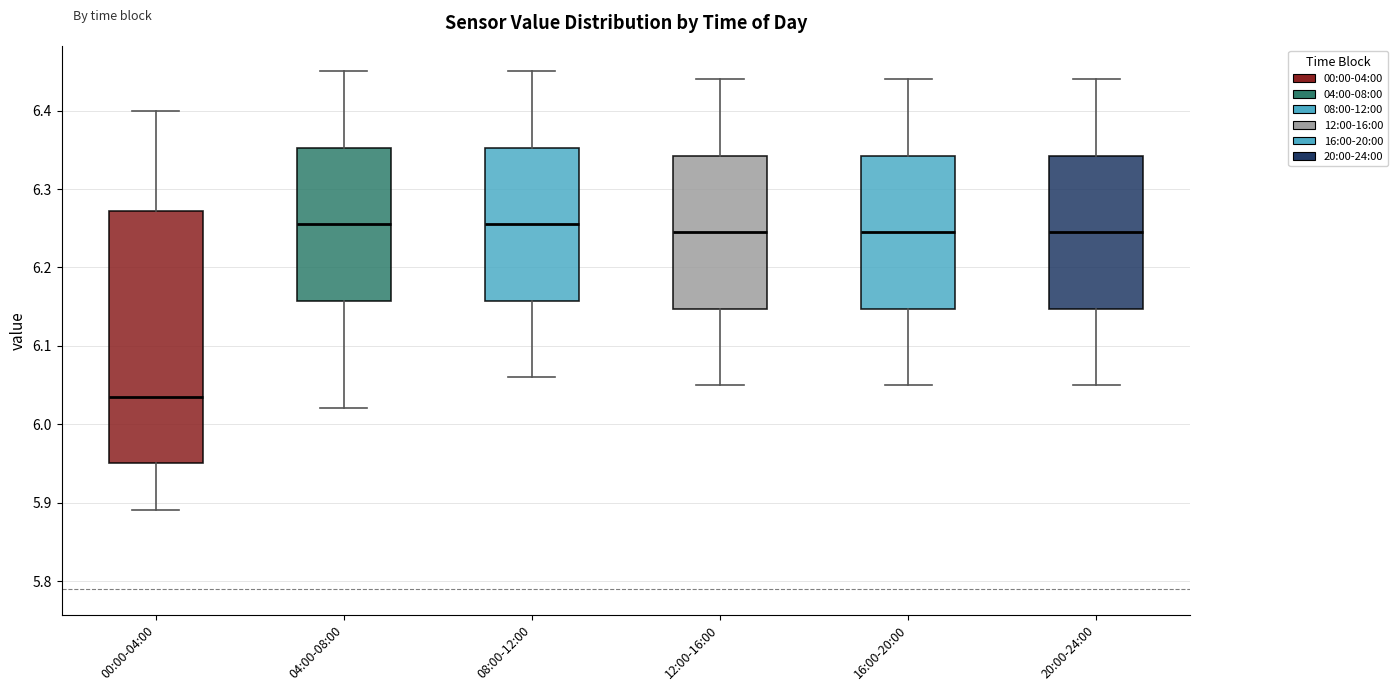

Reading left to right, transcribe this box plot: for each box, give where its median line is, the range the box spans, and where its two whiskers end, as read against the y-axis. The values are not printed on the chart, so give them approximately, as read against the axis.

00:00-04:00: median 6.04, box 5.95 to 6.27, whiskers 5.89 to 6.40
04:00-08:00: median 6.26, box 6.16 to 6.35, whiskers 6.02 to 6.45
08:00-12:00: median 6.26, box 6.16 to 6.35, whiskers 6.06 to 6.45
12:00-16:00: median 6.25, box 6.15 to 6.34, whiskers 6.05 to 6.44
16:00-20:00: median 6.25, box 6.15 to 6.34, whiskers 6.05 to 6.44
20:00-24:00: median 6.25, box 6.15 to 6.34, whiskers 6.05 to 6.44